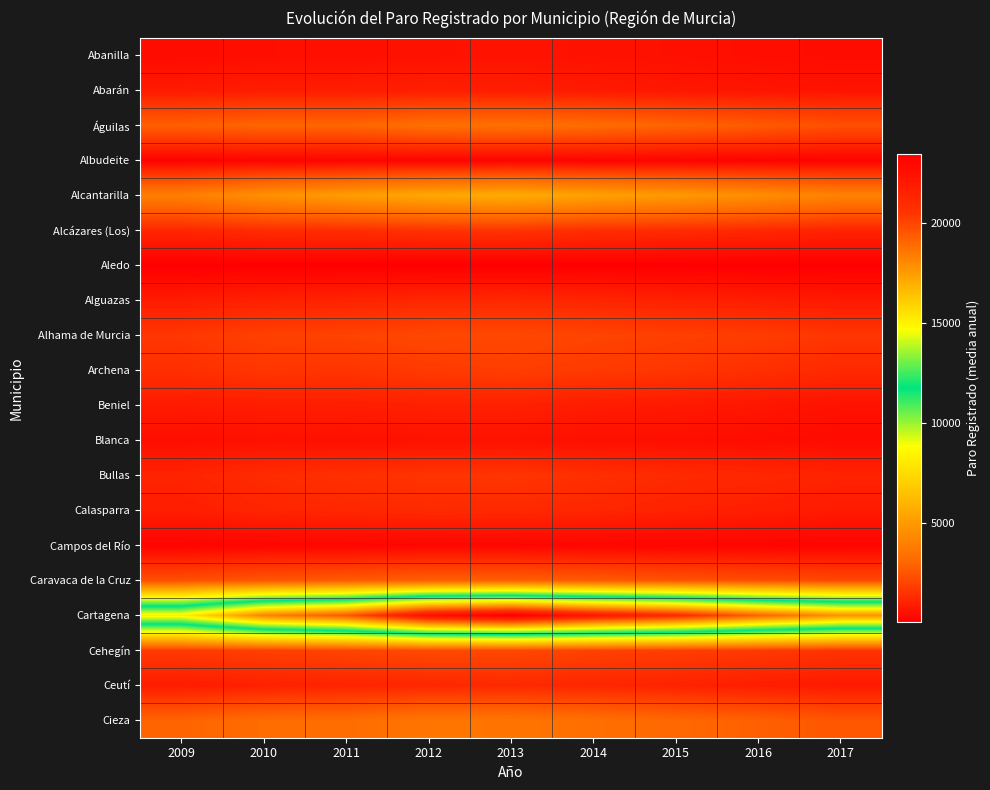

At how many categories does at least one series exceed 19010?

6